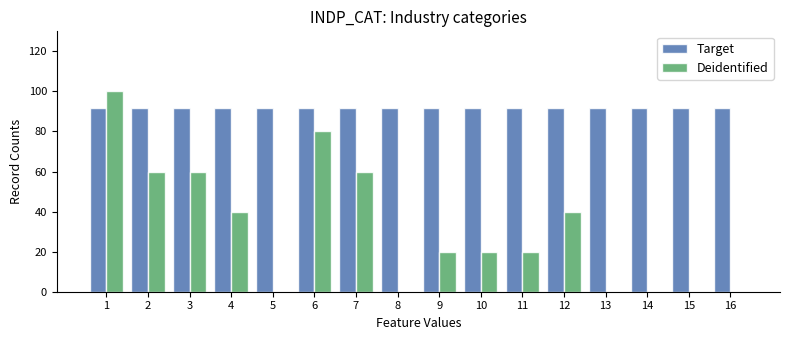

True or false: Target has a value of 33.2 at 13.

False